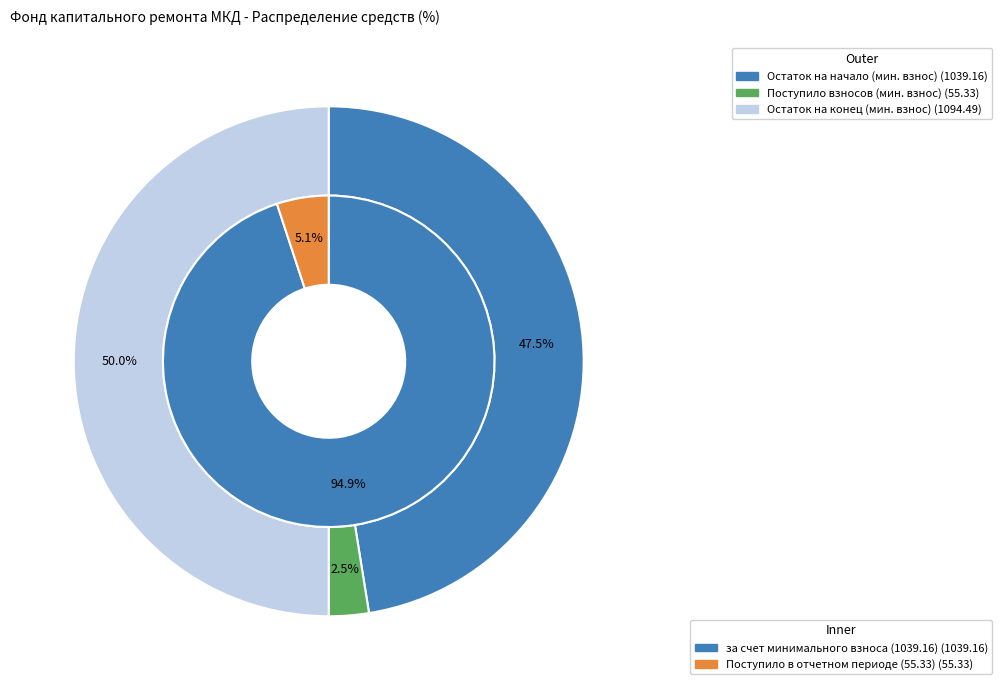

Which category accounts for the majority?

за счет минимального взноса